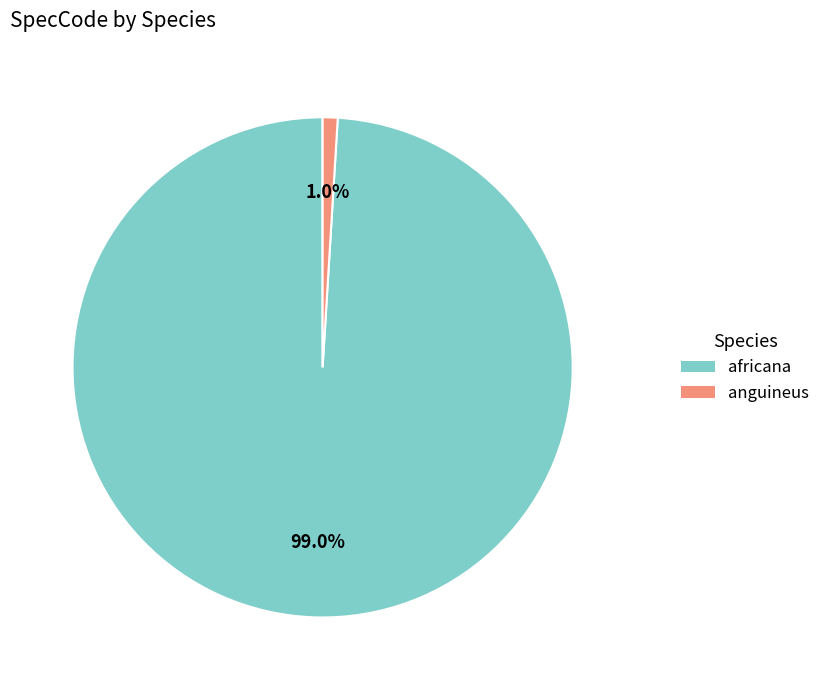

Which category has the smallest portion of the pie?

anguineus